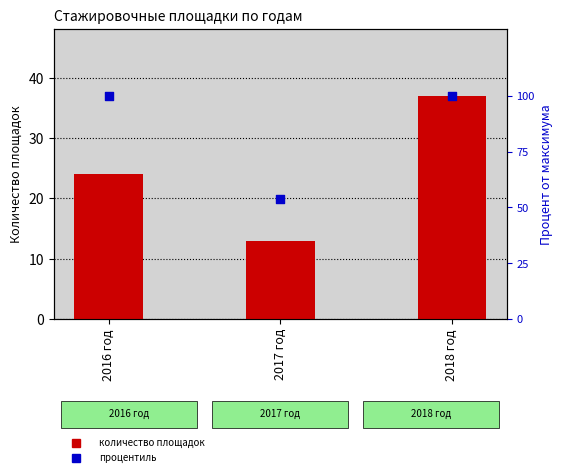

What are all the series names shown in the legend?

count of platforms, percentile rank